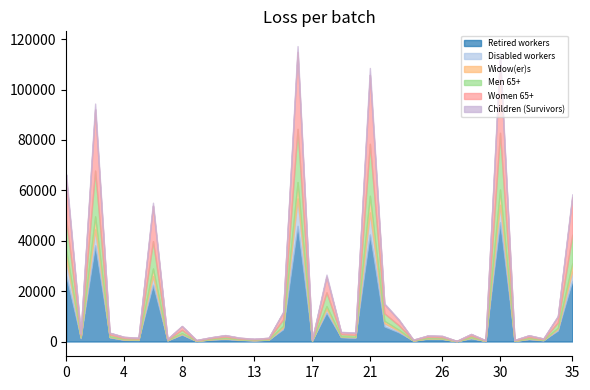

Is it true that Men 65+ equals 34649 at El Paso?

False